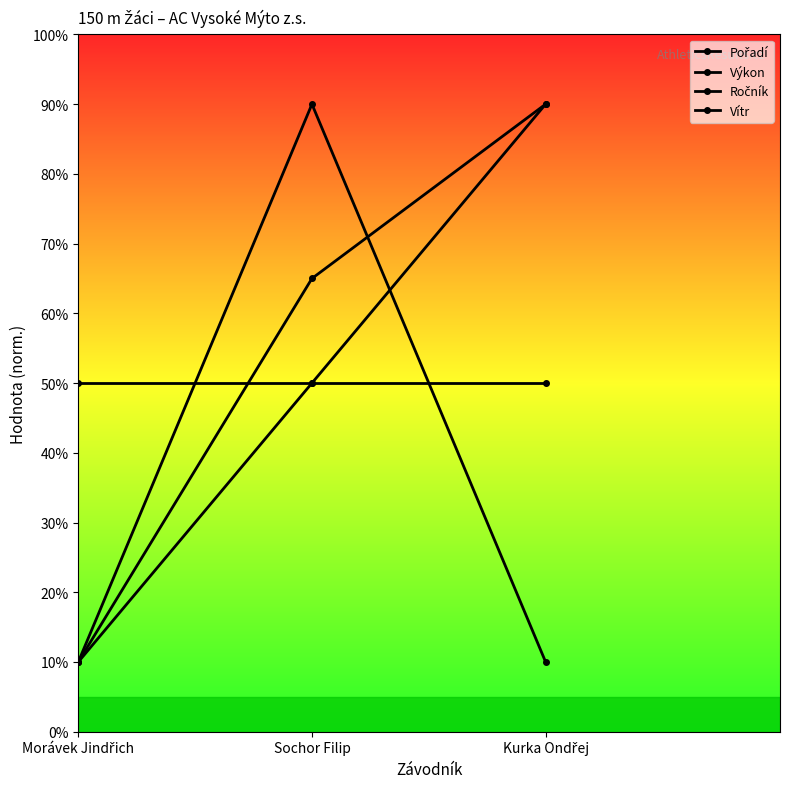

Which category has the highest value across all series?

Kurka Ondřej